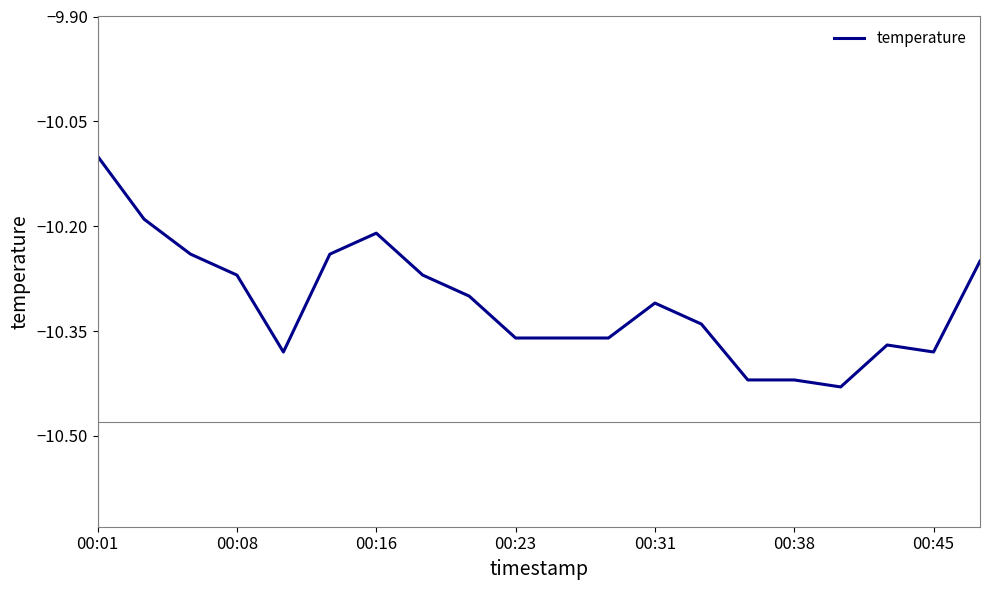

What is the maximum value shown in the chart?

-10.1